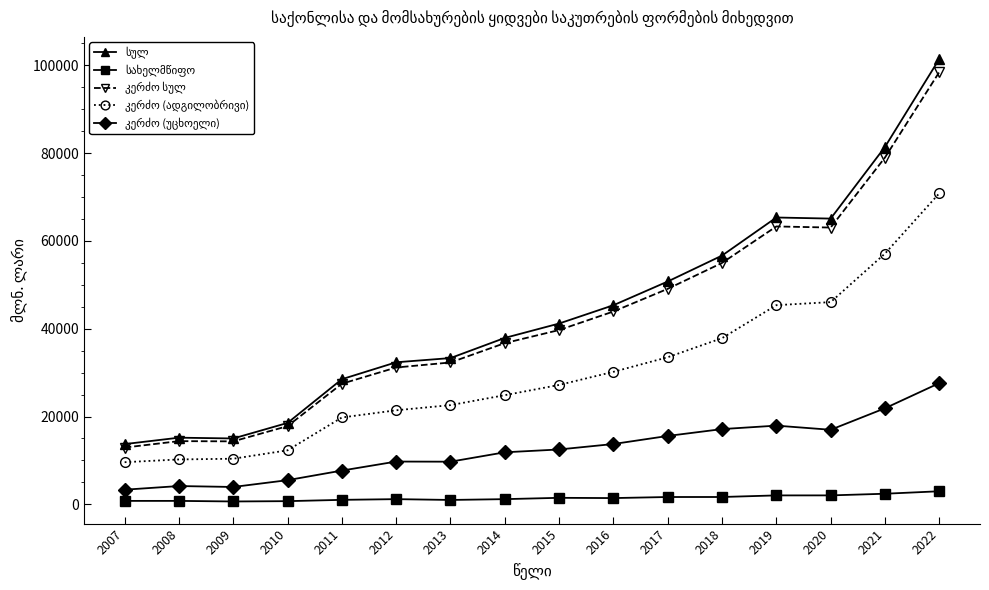

What is the difference between the highest and lowest values at 2021?

78987.9